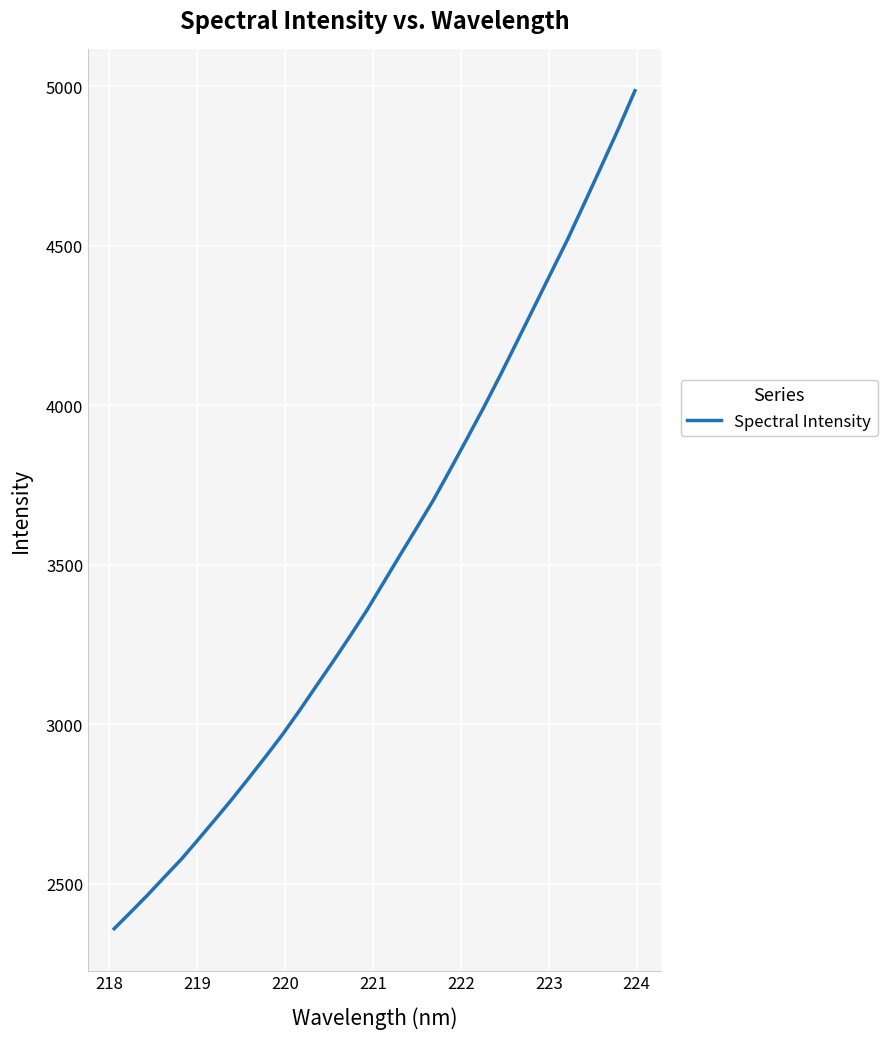

What is the maximum value shown in the chart?

4985.3